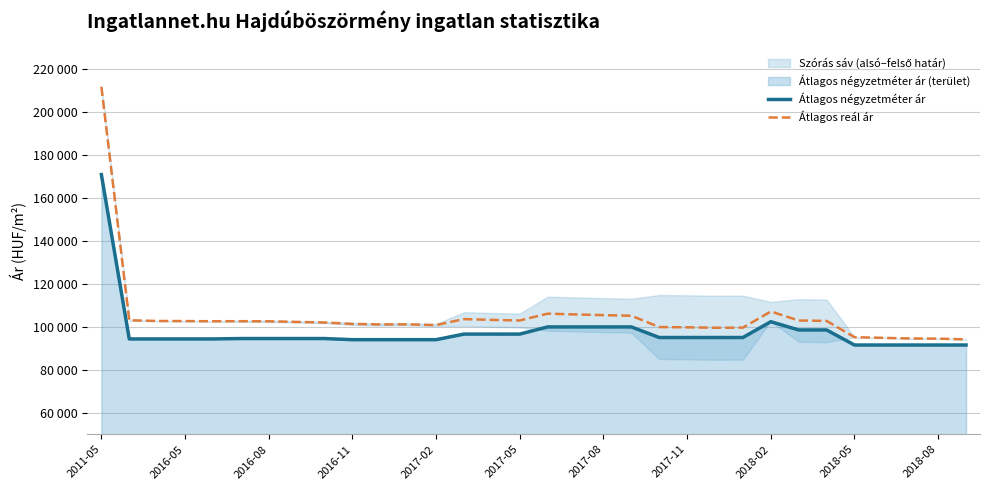

The Átlagos négyzetméter ár series shows 37455 at 19. True or false?

False